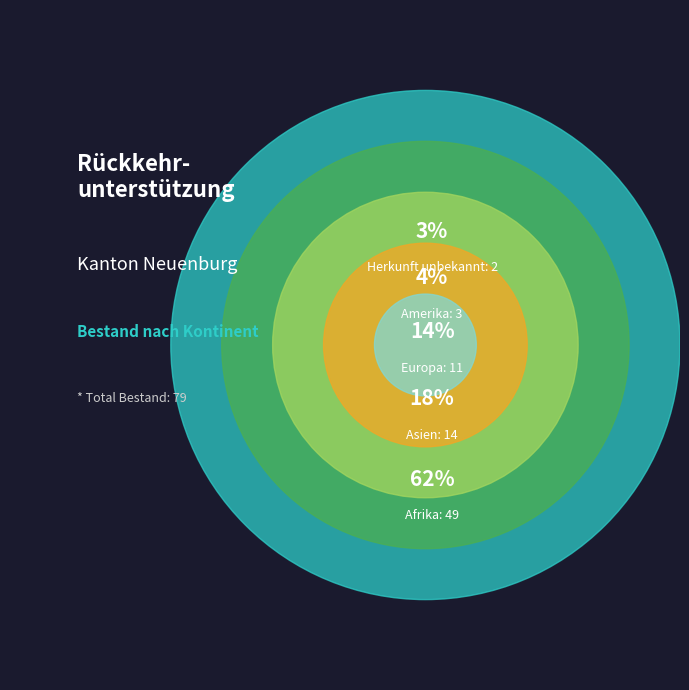

The Herkunft unbekannt slice represents 16% of the pie. True or false?

False